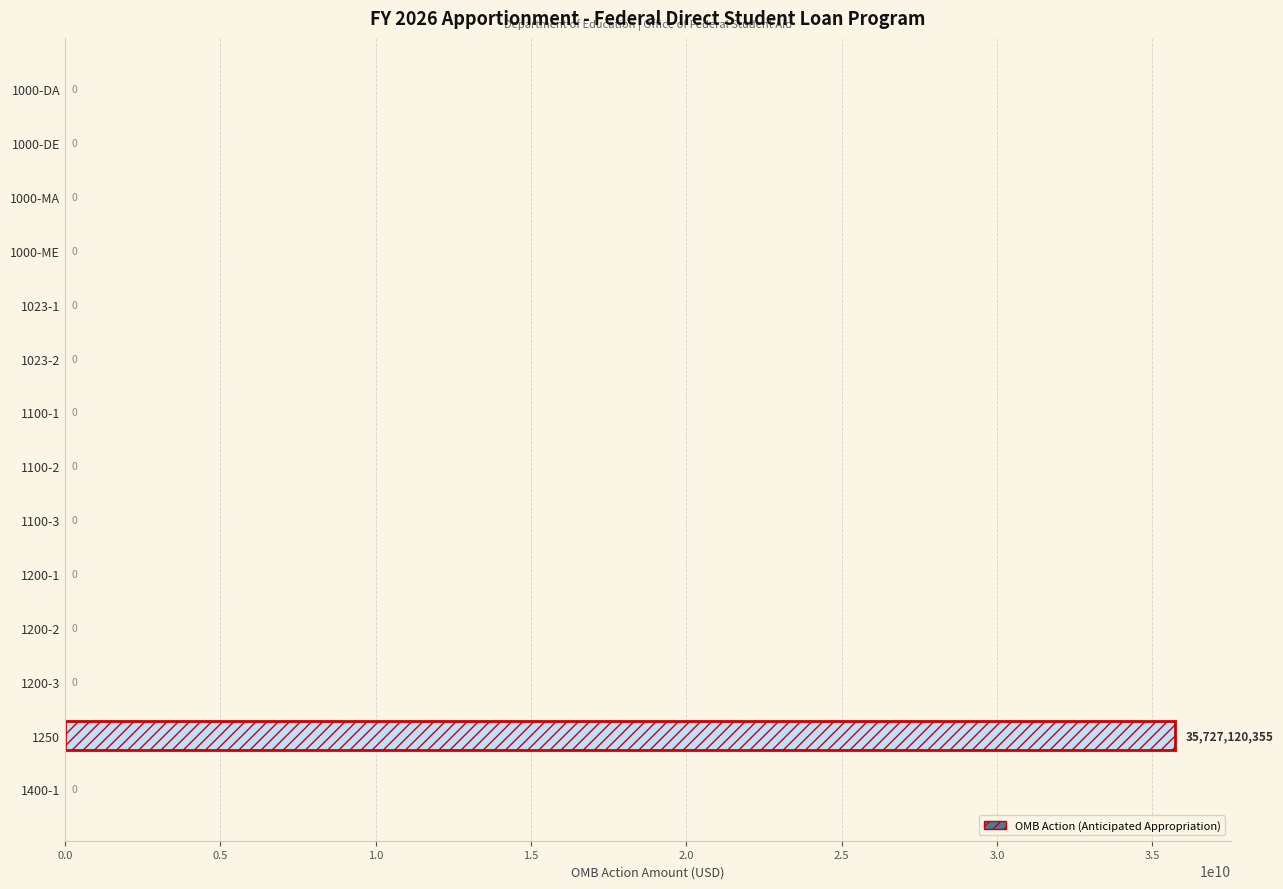

What is the maximum value shown in the chart?

35727120355